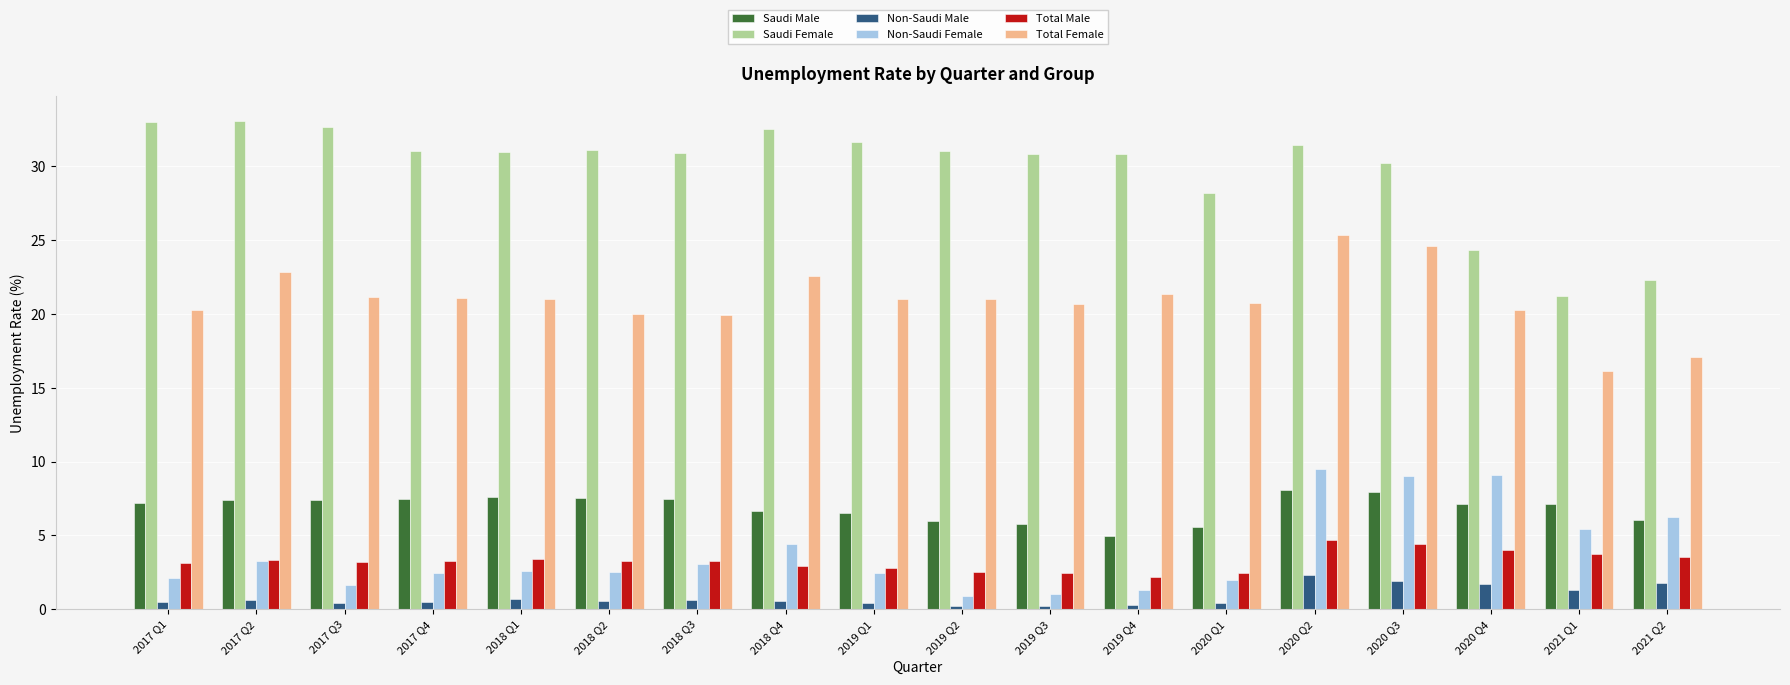

What is the maximum value for Saudi Female?

33.1